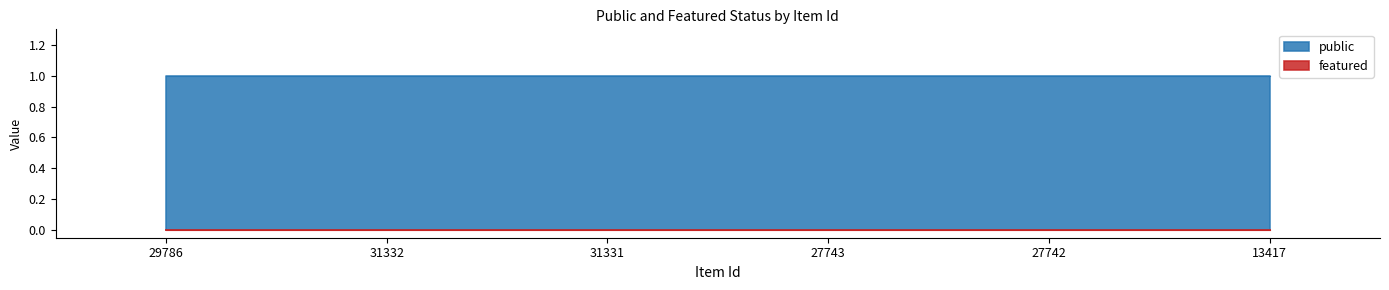

Reading left to right, what are all the values shown in this chart?

public: 29786=1	31332=1	31331=1	27743=1	27742=1	13417=1
featured: 29786=0	31332=0	31331=0	27743=0	27742=0	13417=0